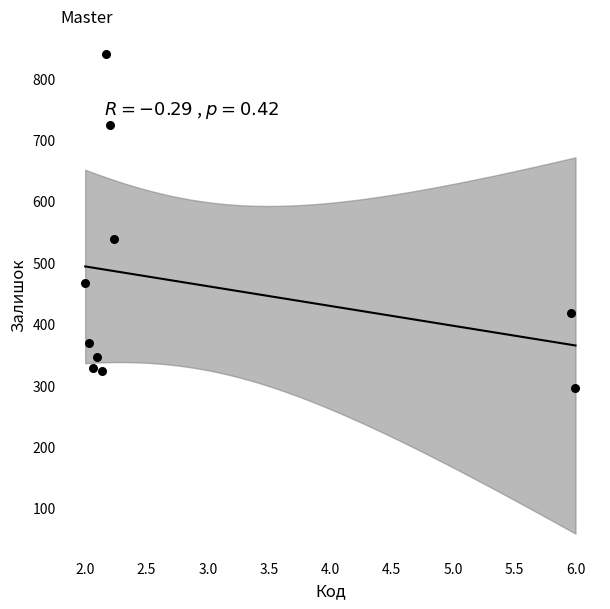

What is the range of Y values (max minus min)?

543